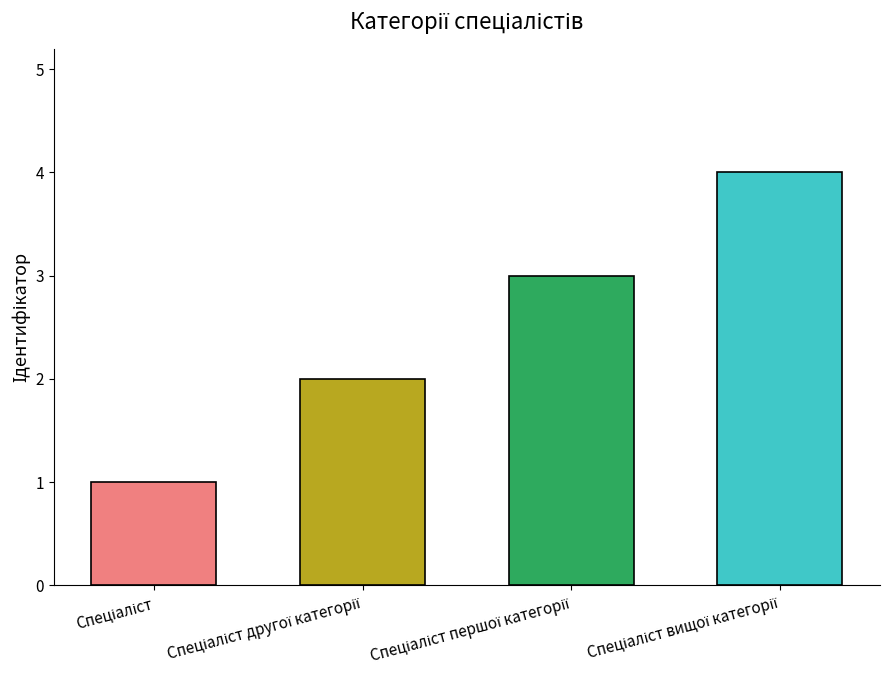

What is the difference between the maximum and minimum values?

3